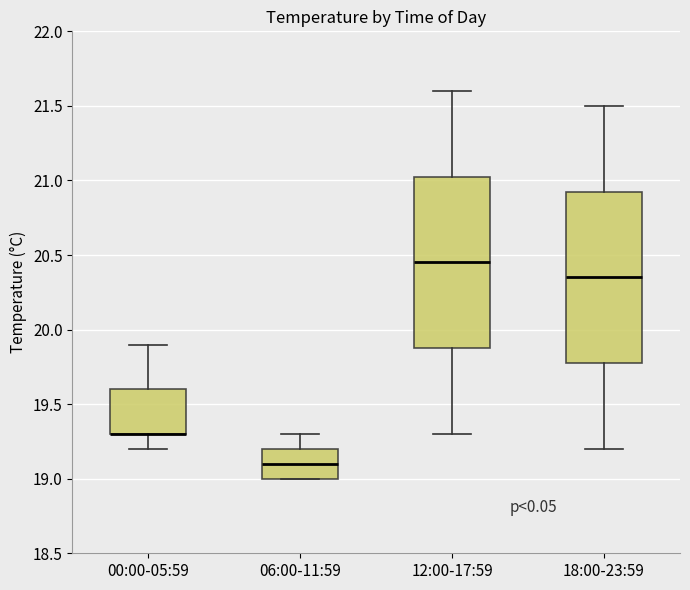

Where does the lower whisker of the box for 18:00-23:59 end on the y-axis? The values are not printed on the chart, so give them approximately, as read against the axis.

19.20